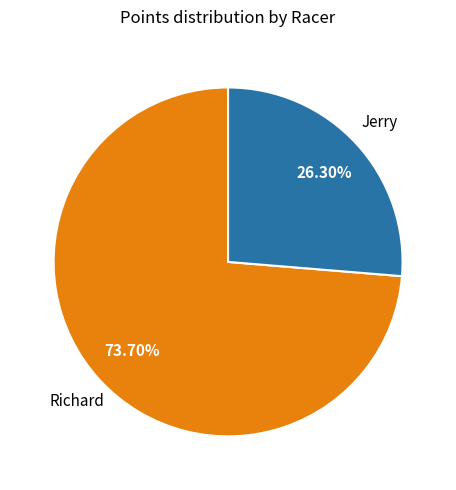

Is there a majority slice in this chart?

Yes